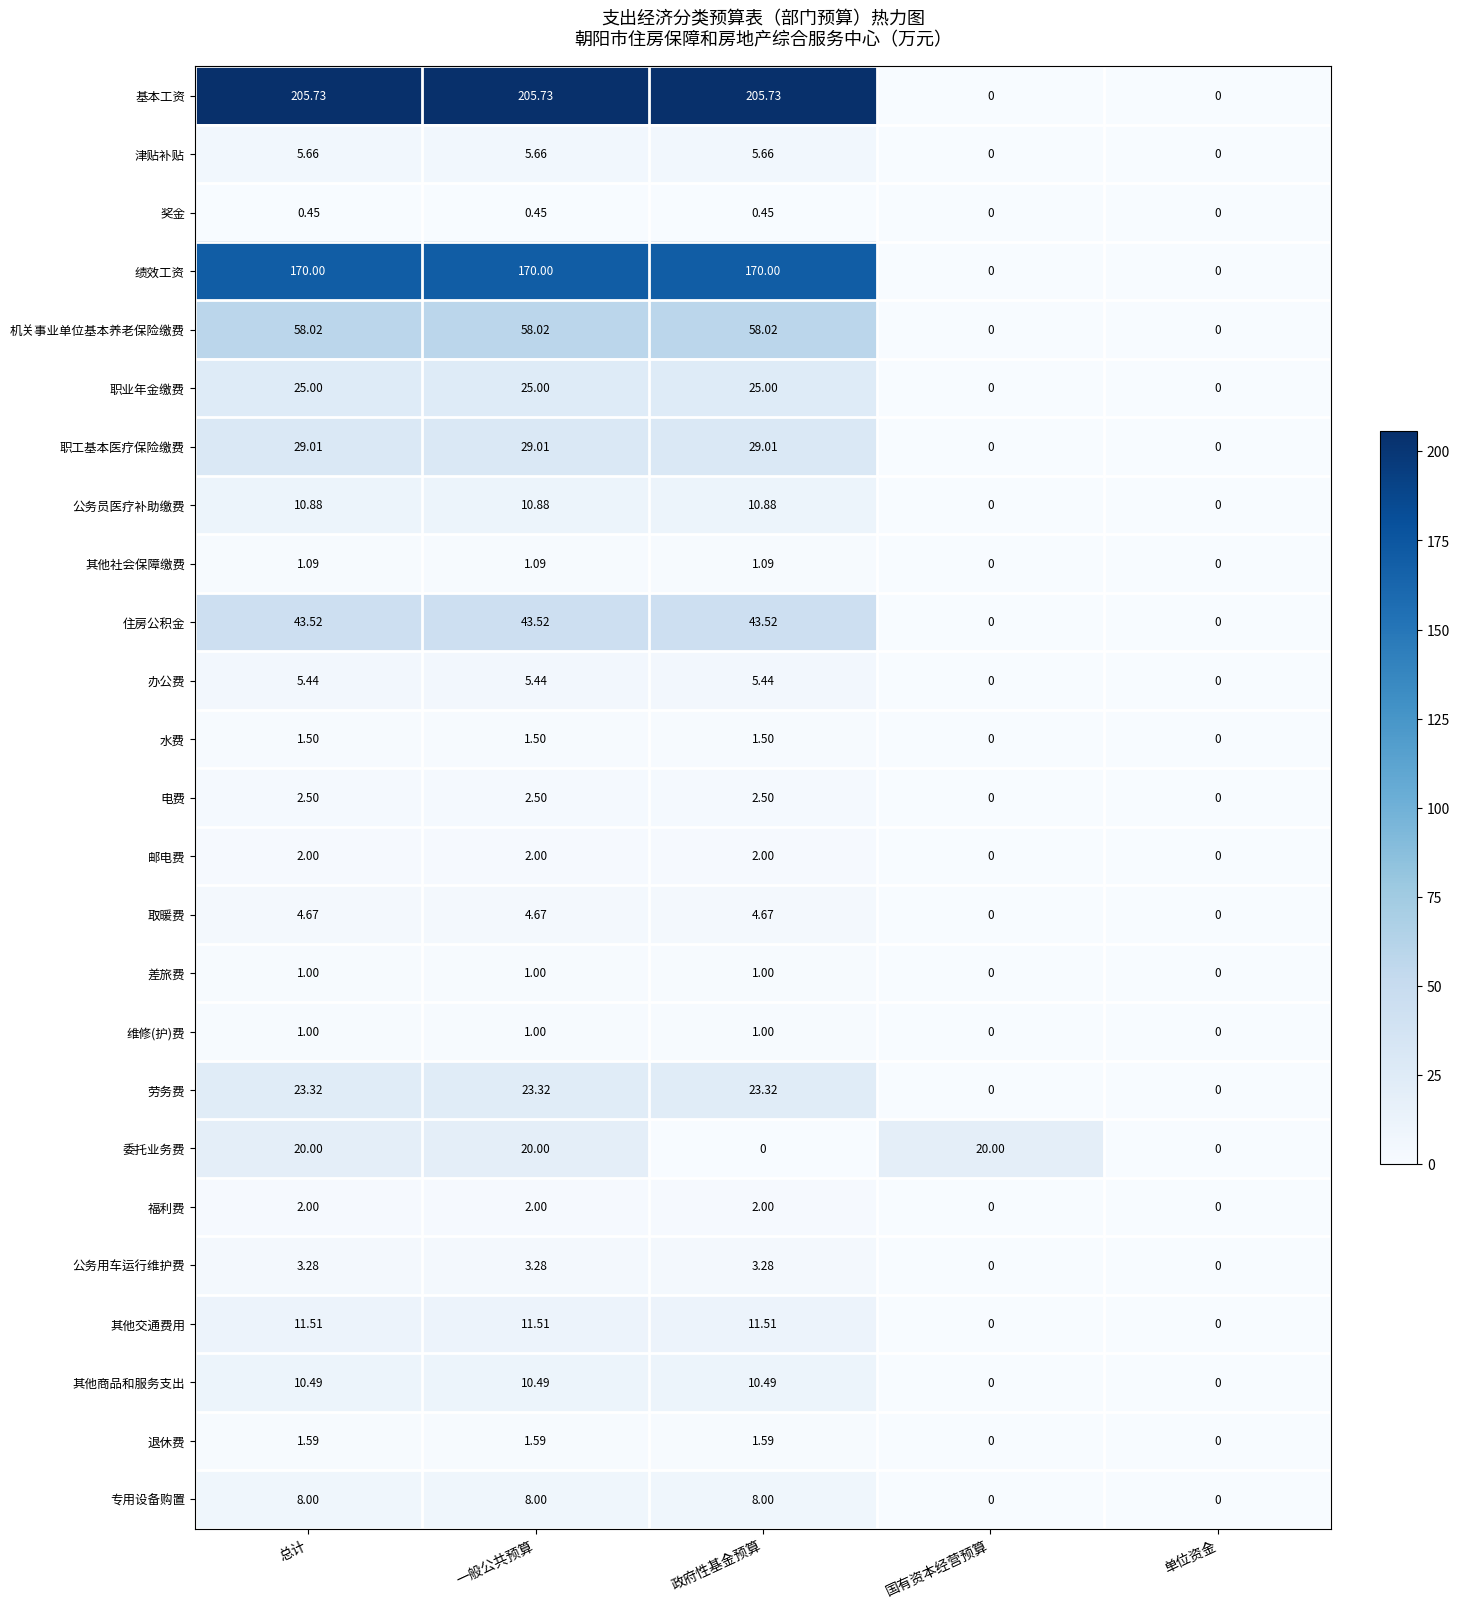

What is the difference between the highest and lowest values at 一般公共预算?

205.3